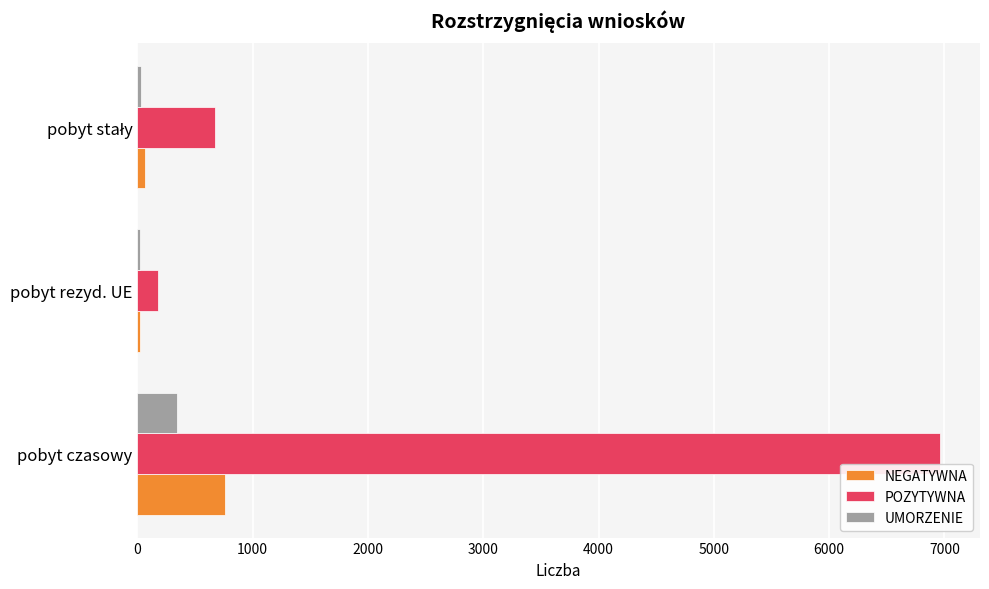

What is the maximum value for POZYTYWNA?

6960